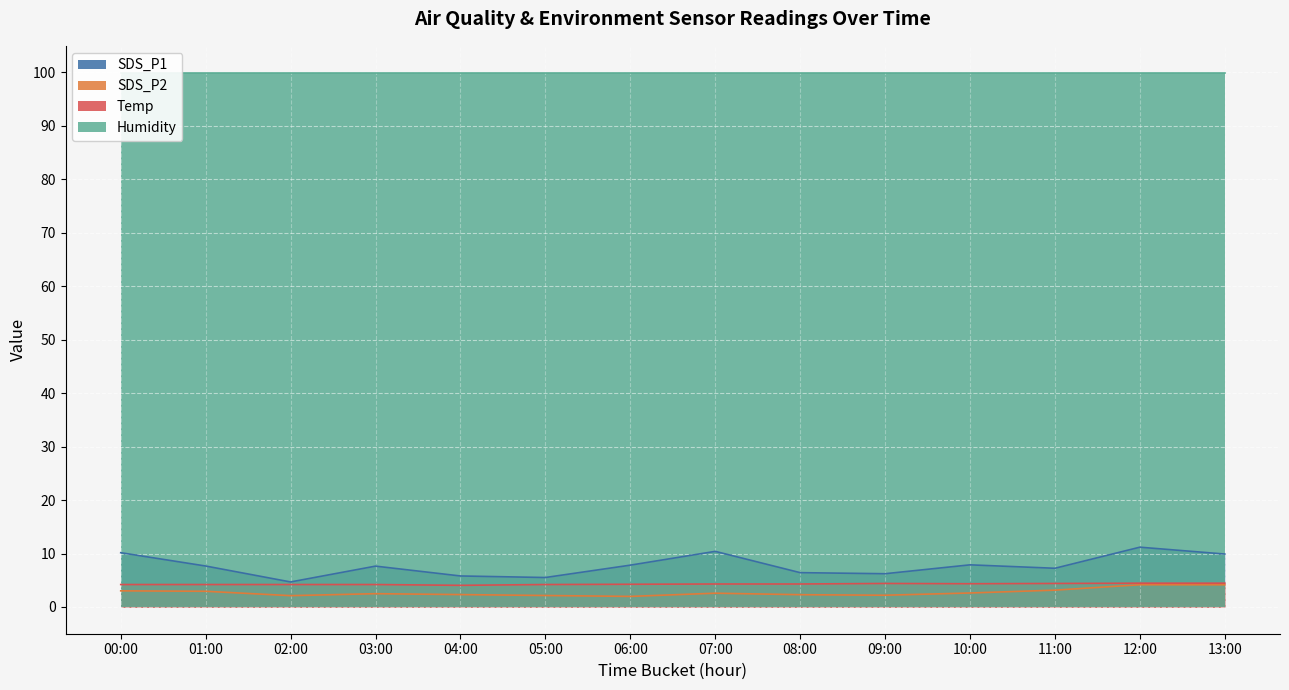

Which series changed the most between 05:06 and 07:08?

SDS_P1